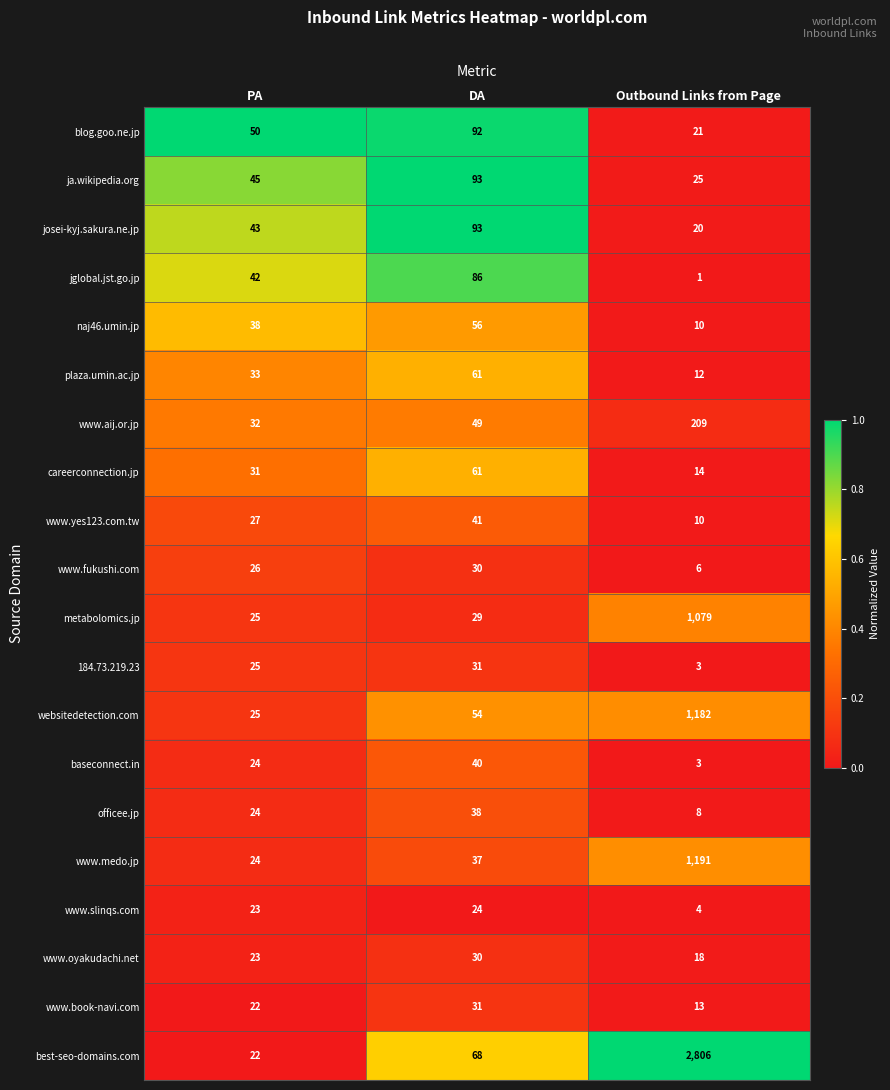

What is the average value of the best-seo-domains.com series?

965